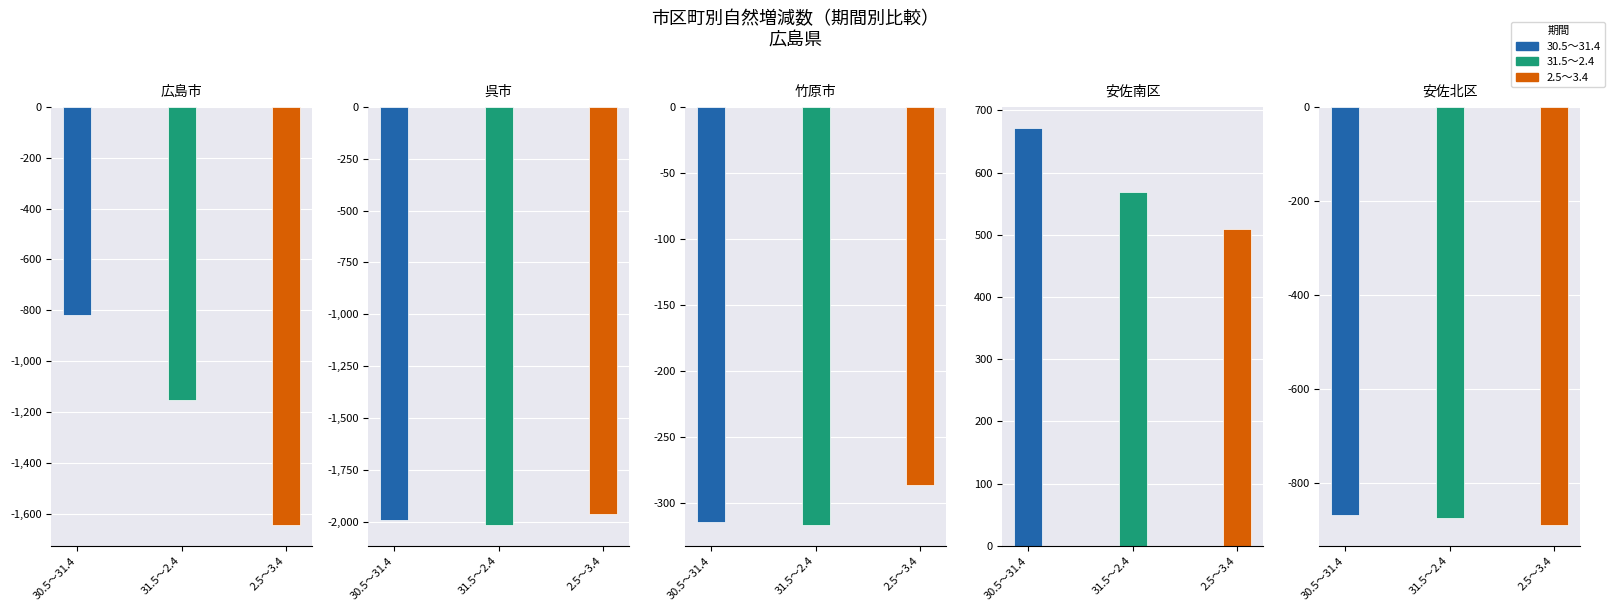

Which series has the largest range (max minus min)?

広島市